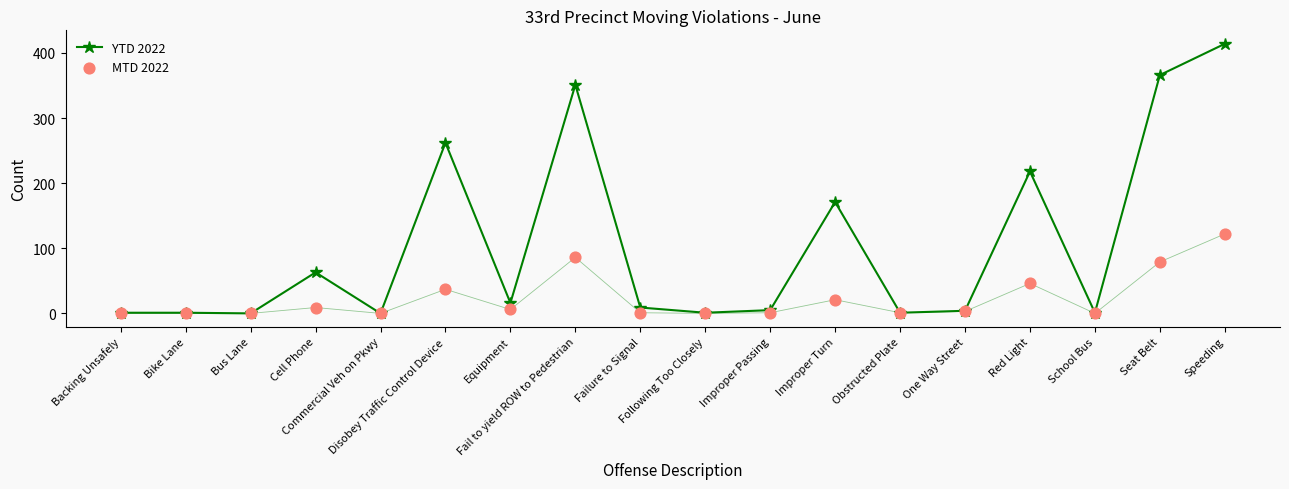

Which series contains the lowest Y value?

YTD 2022